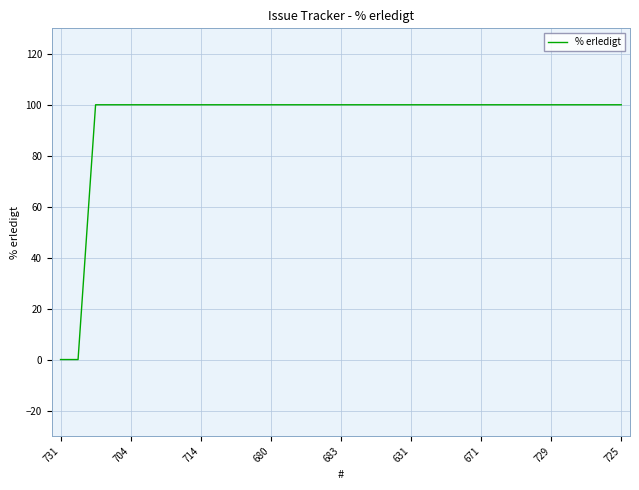

What is the maximum value shown in the chart?

100